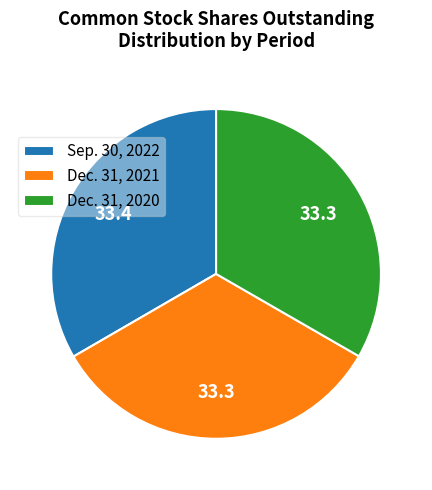

Approximately how many times larger is the value at Dec. 31, 2021 compared to Sep. 30, 2022?

1.0